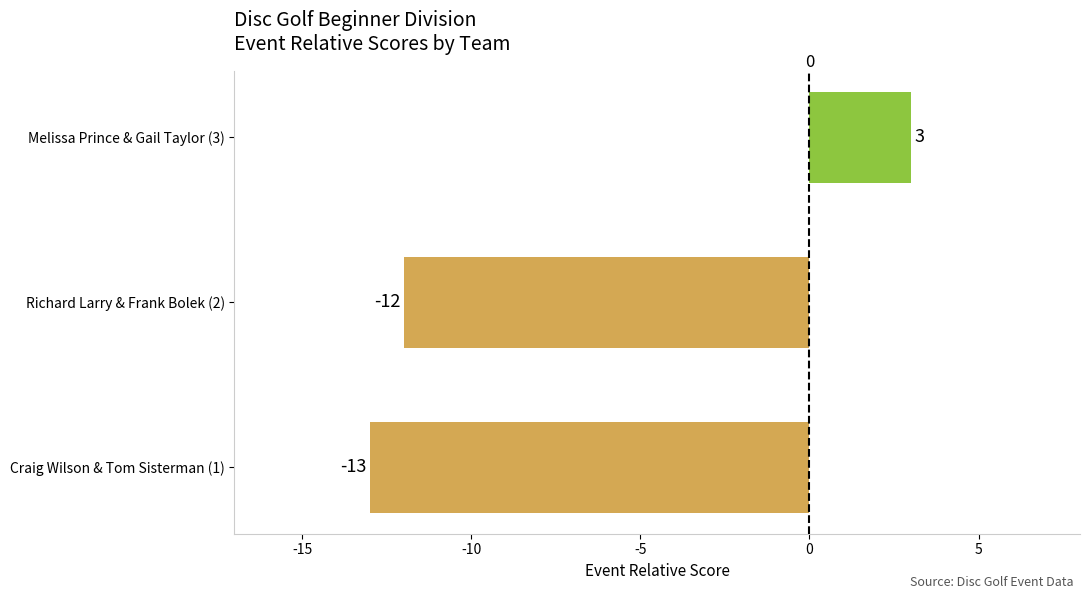

What is the sum of all values?

-22